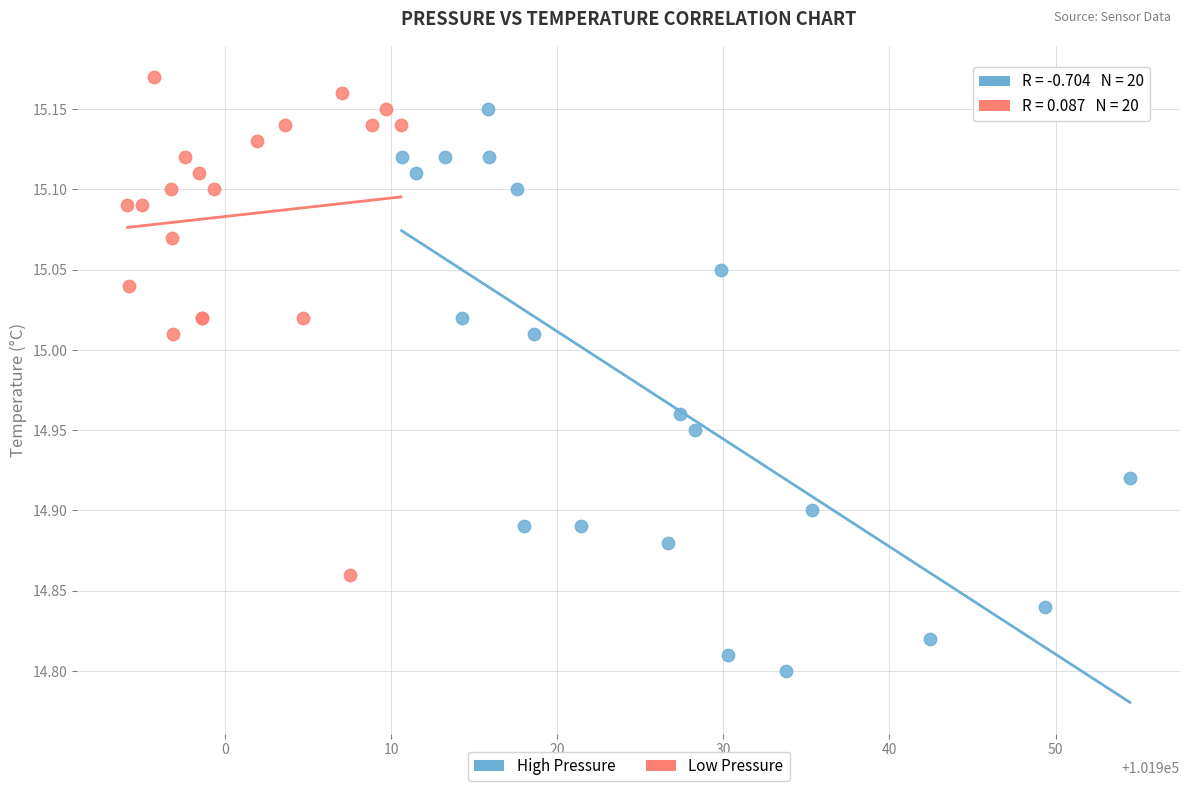

Which series has the largest Y range (max minus min)?

High Pressure